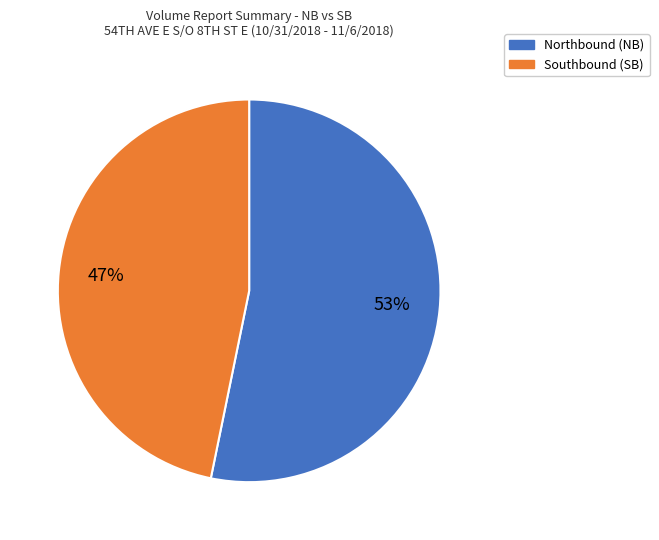

Is there a majority slice in this chart?

Yes